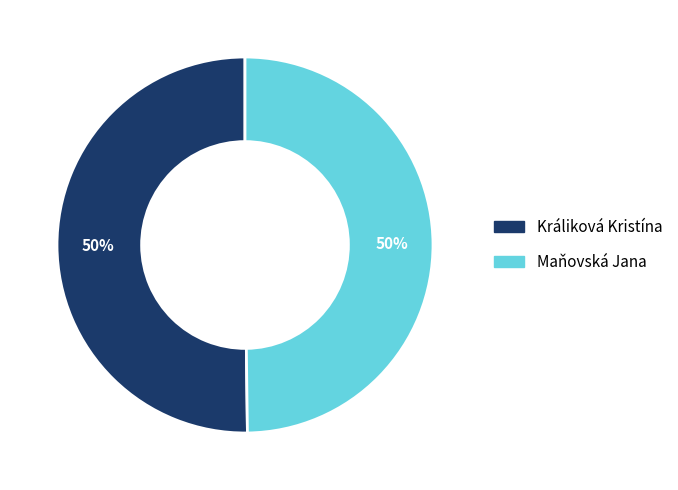

Approximately how many times larger is the value at Maňovská Jana compared to Králiková Kristína?

1.0